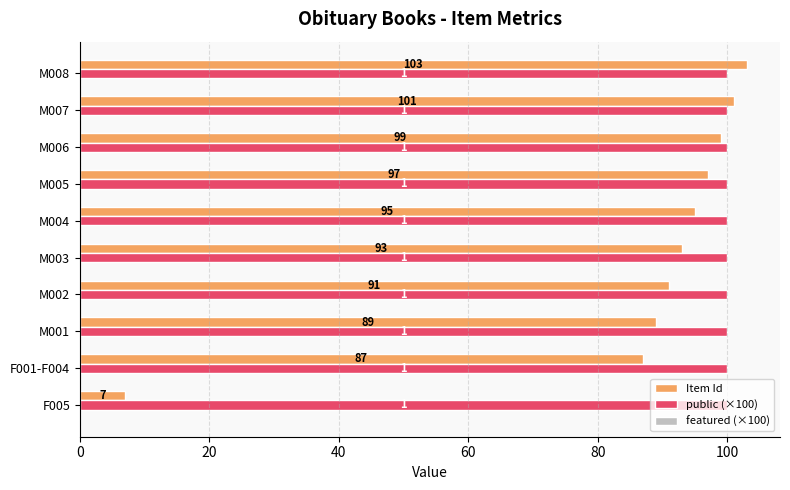

True or false: Item Id has a value of 165 at M003.

False